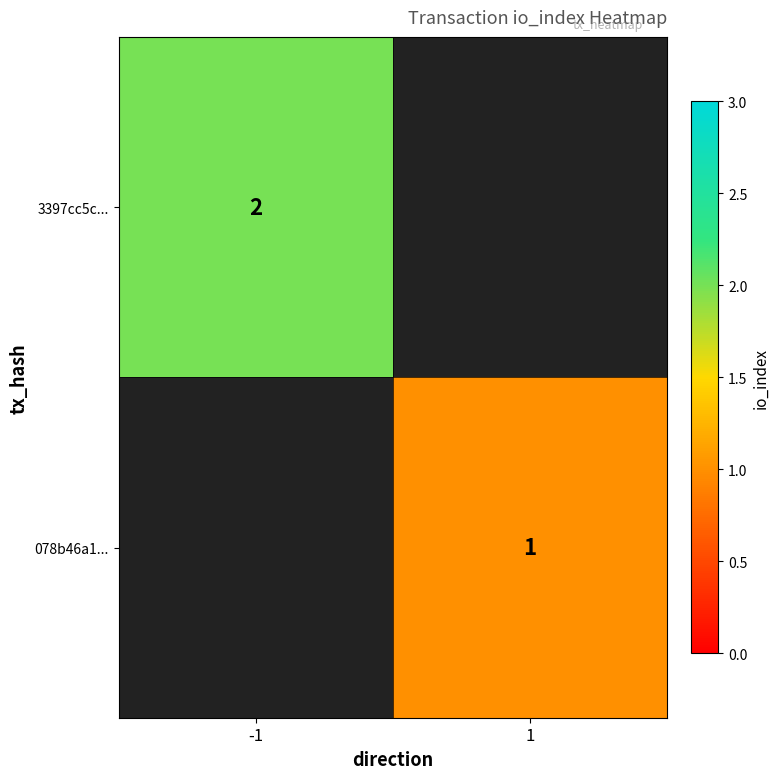

The 3397cc5c... series shows 2 at -1. True or false?

True